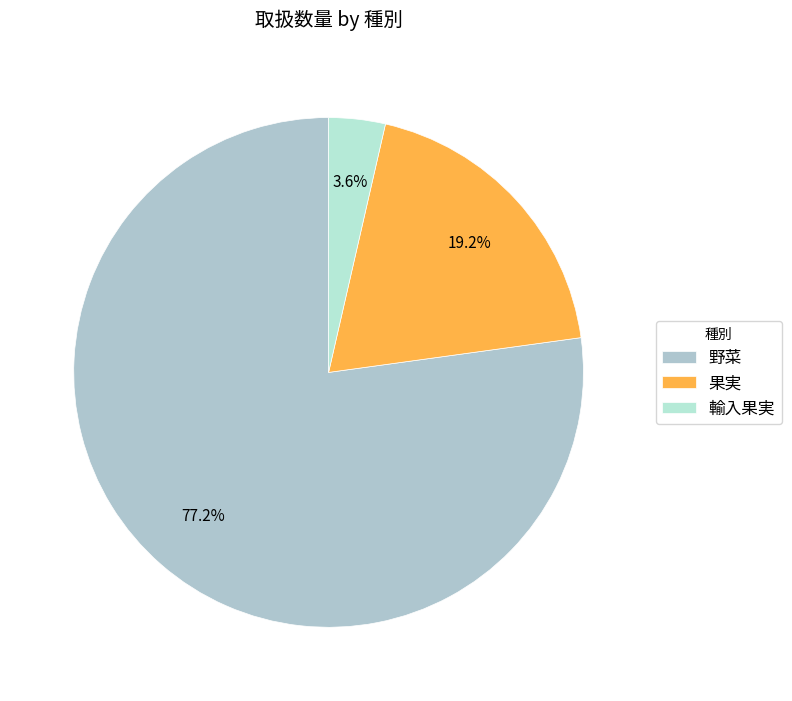

Which category has the smallest portion of the pie?

輸入果実